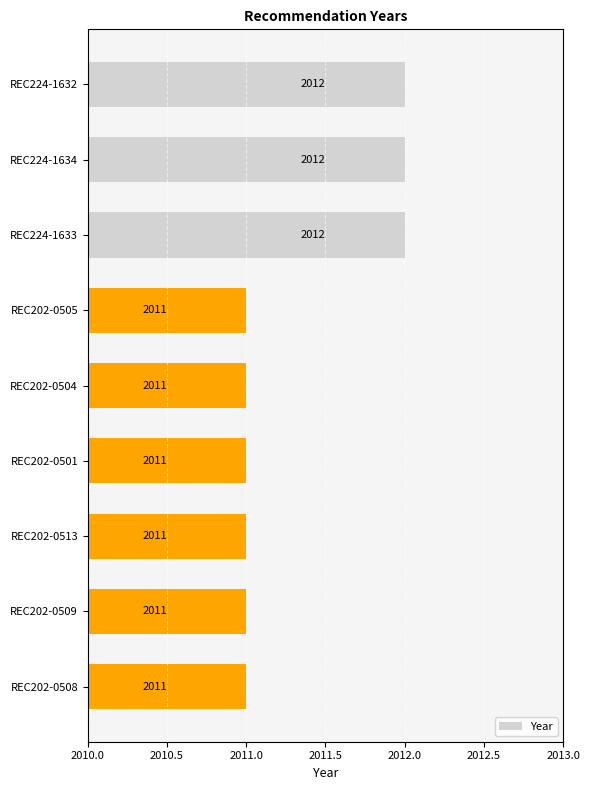

Reading top to bottom, transcribe all the data shown in this chart.

2012	2012	2012	2011	2011	2011	2011	2011	2011